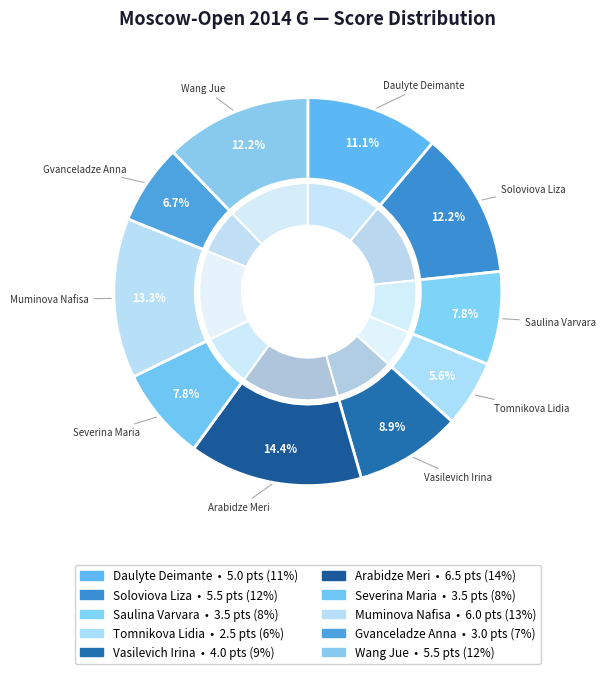

Approximately how many times larger is the value at Severina Maria compared to Wang Jue?

0.6